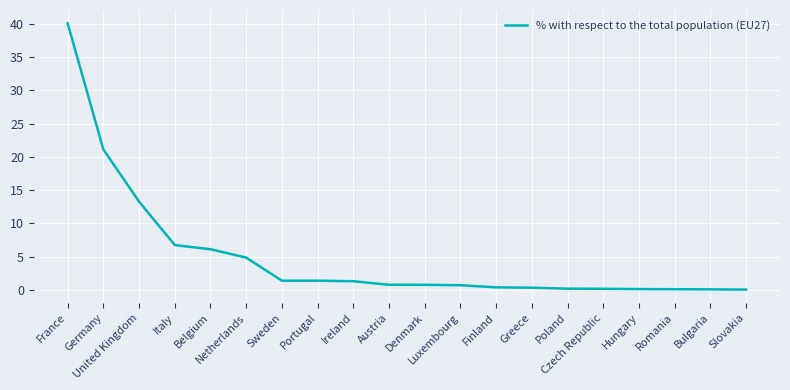

What position from the right is Czech Republic?

5